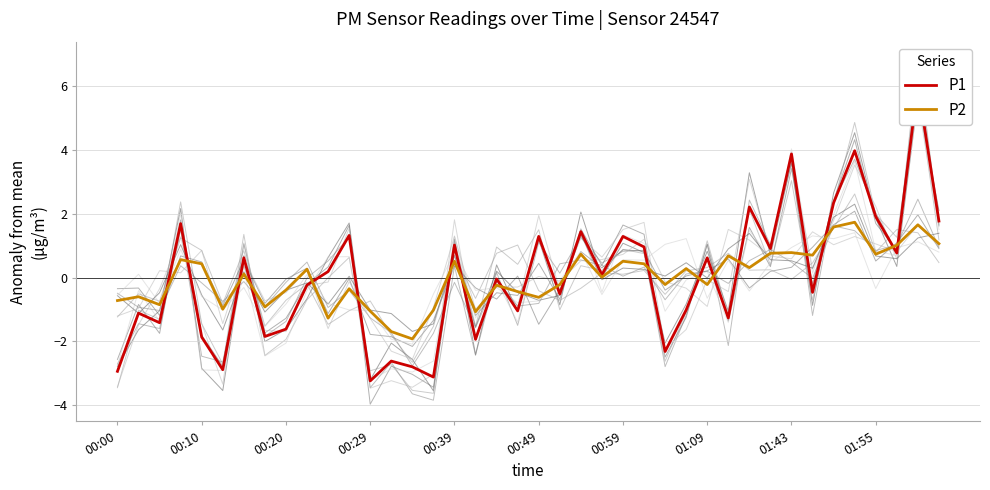

How many values in the P1 series exceed 0?

20